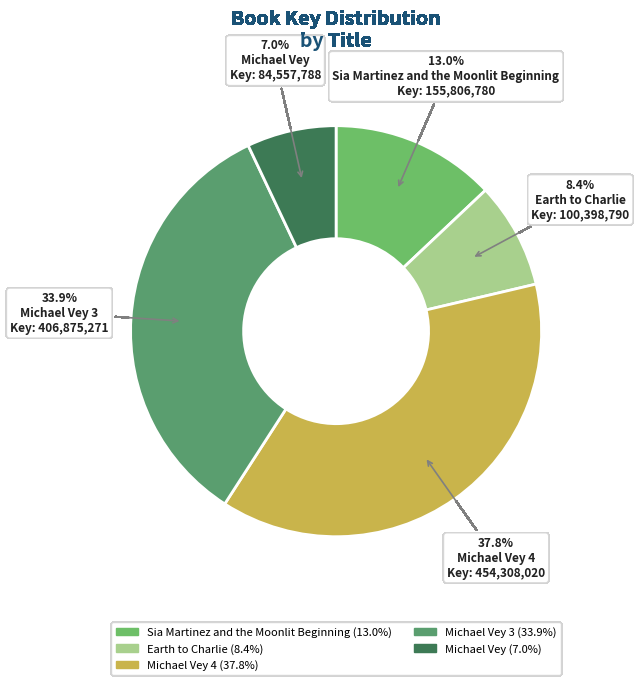

How many segments does this pie chart have?

5